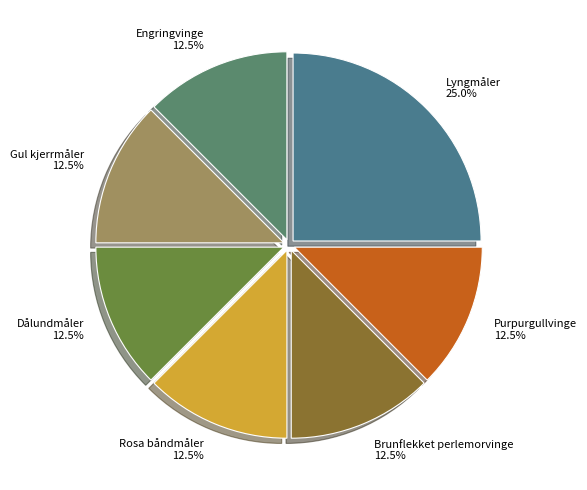

Is it true that Engringvinge is 24% of the pie?

False